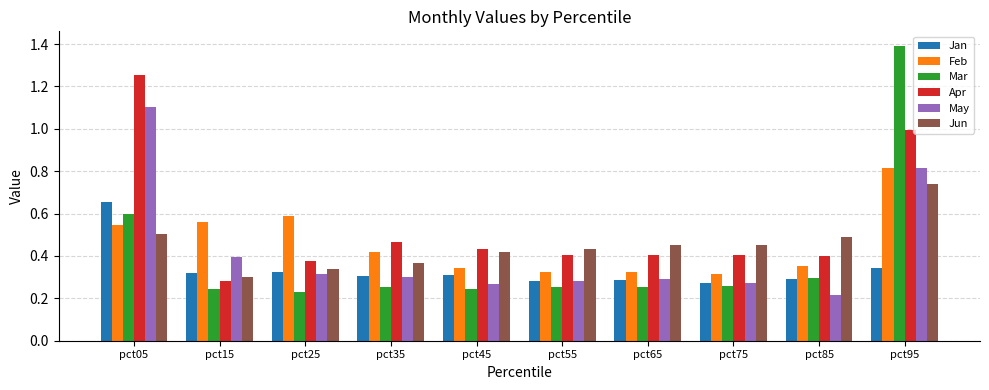

Where is Mar nearest to the value 0?

pct25